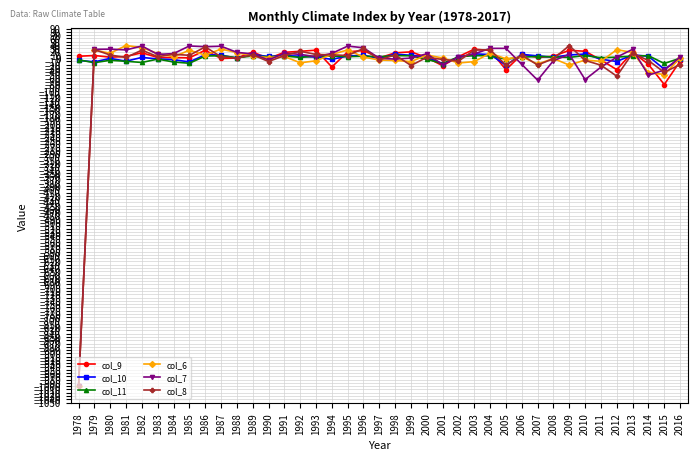

Where is col_8 nearest to the value -480?

2012